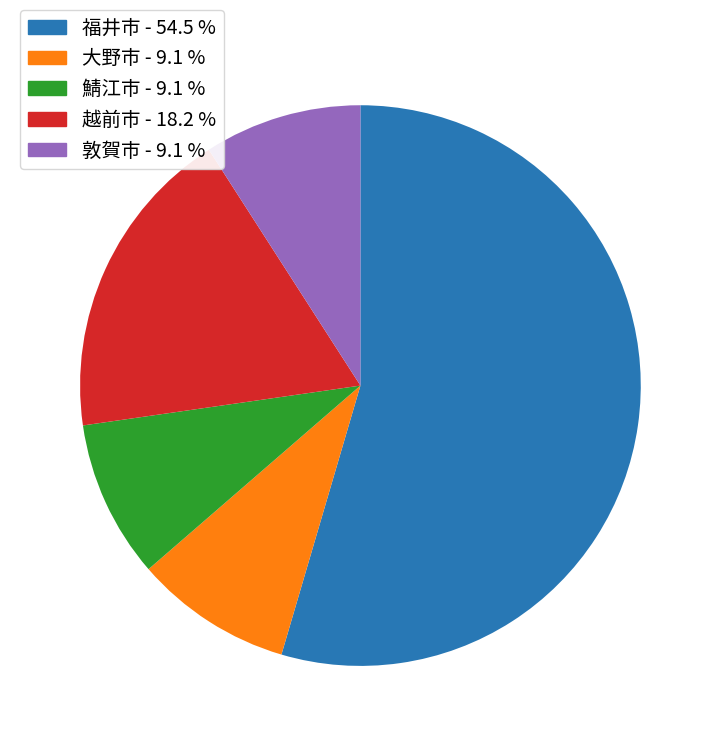

Combined, do 鯖江市 and 敦賀市 account for over 50%?

No